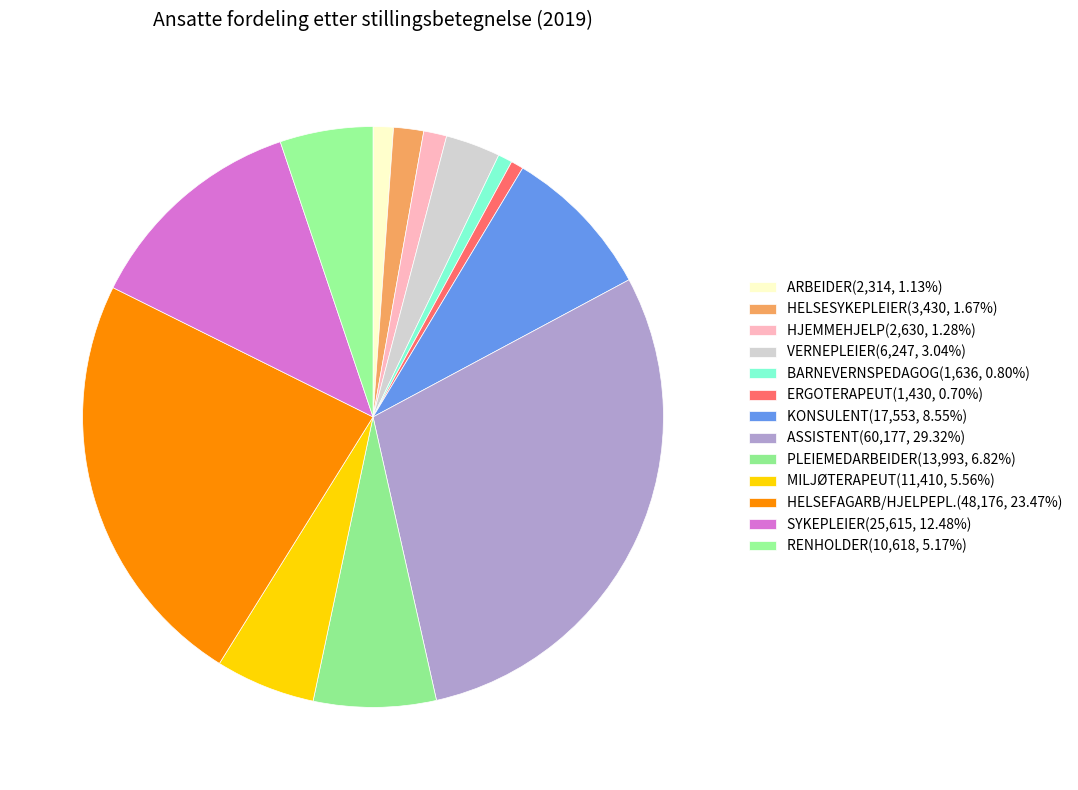

Is MILJØTERAPEUT the majority of the pie?

No